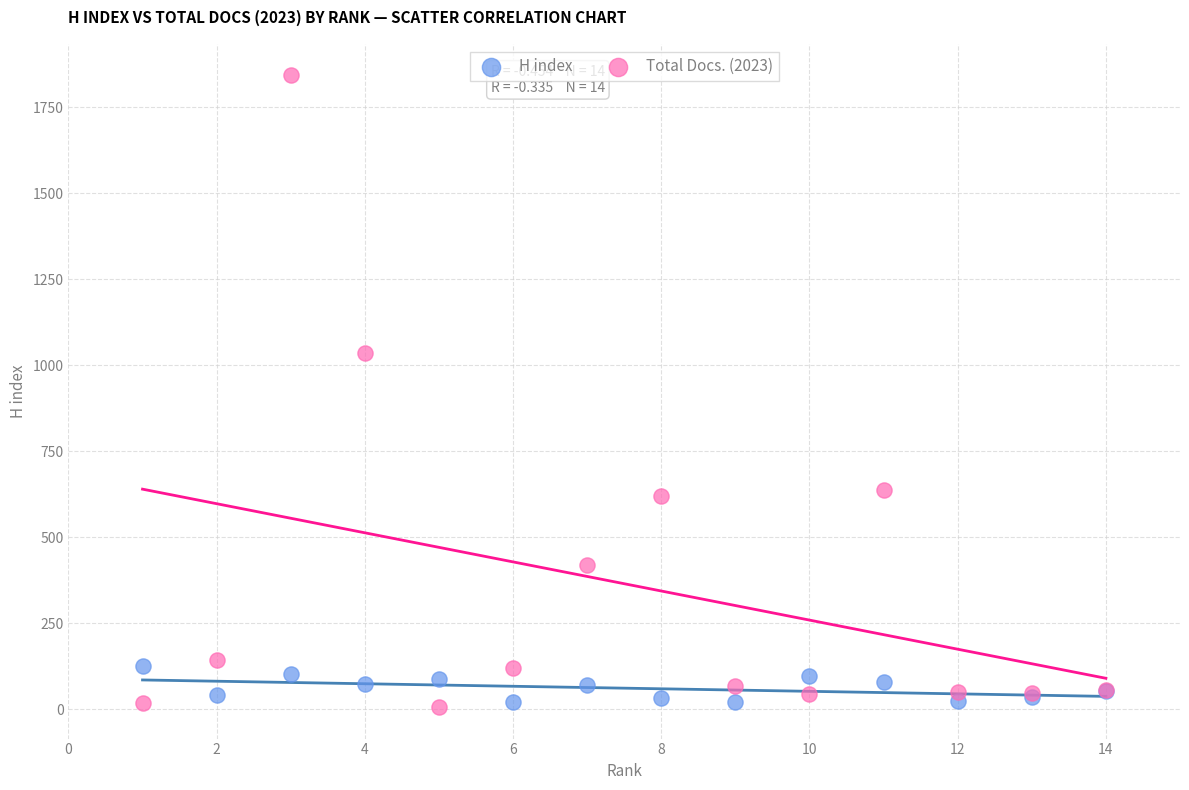

Which series contains the highest Y value?

Total Docs. (2023)